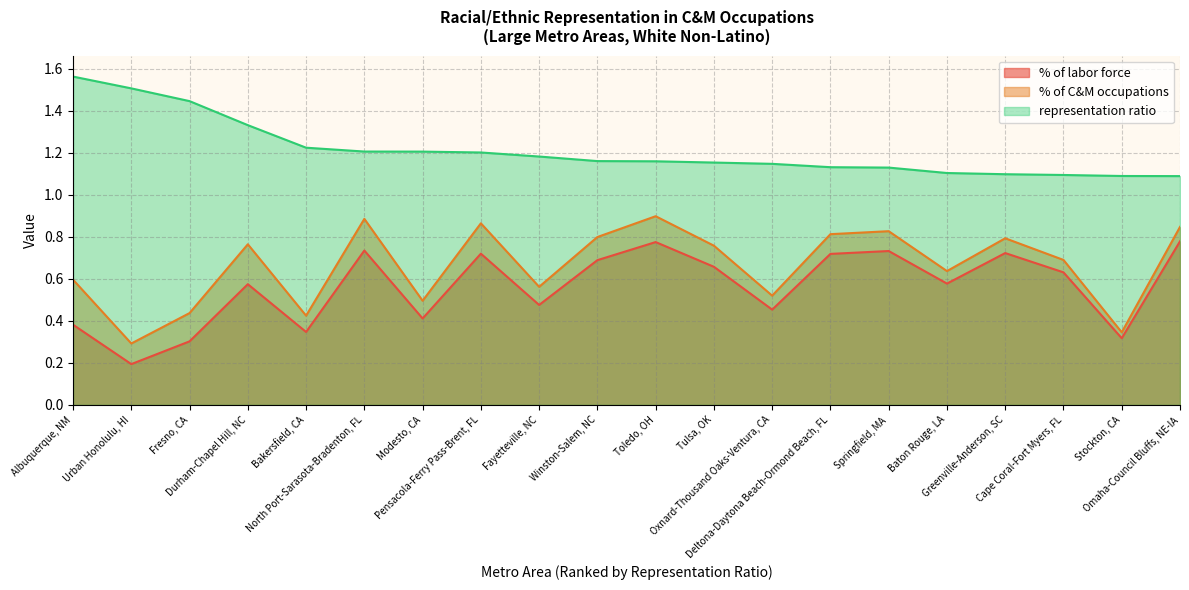

True or false: representation ratio and % of labor force intersect in this chart.

False